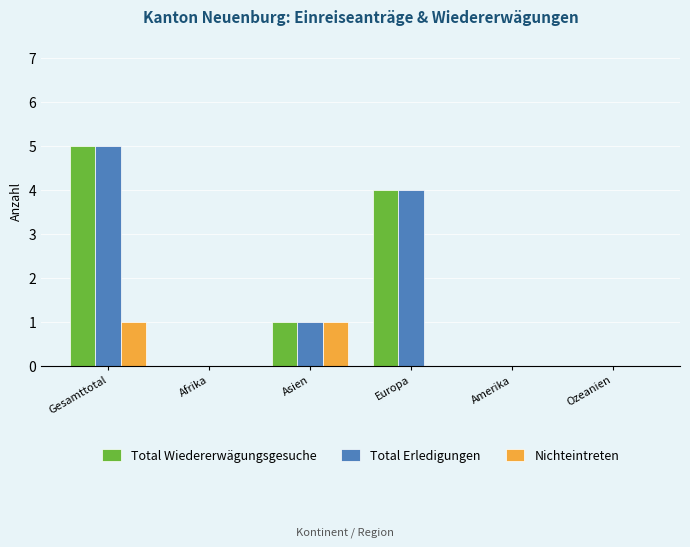

Reading left to right, transcribe all the data shown in this chart.

Total Wiedererwägungsgesuche: 5	0	1	4	0	0
Total Erledigungen: 5	0	1	4	0	0
Nichteintreten: 1	0	1	0	0	0